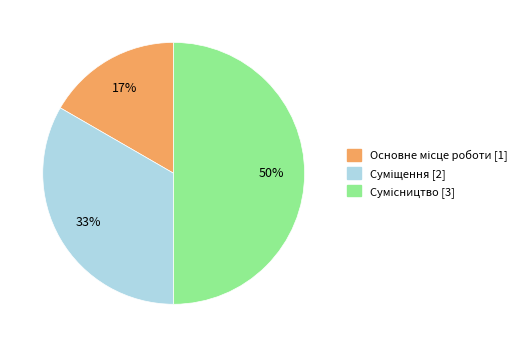

To the nearest percent, what is the difference between the largest and smallest slice percentages?

33%